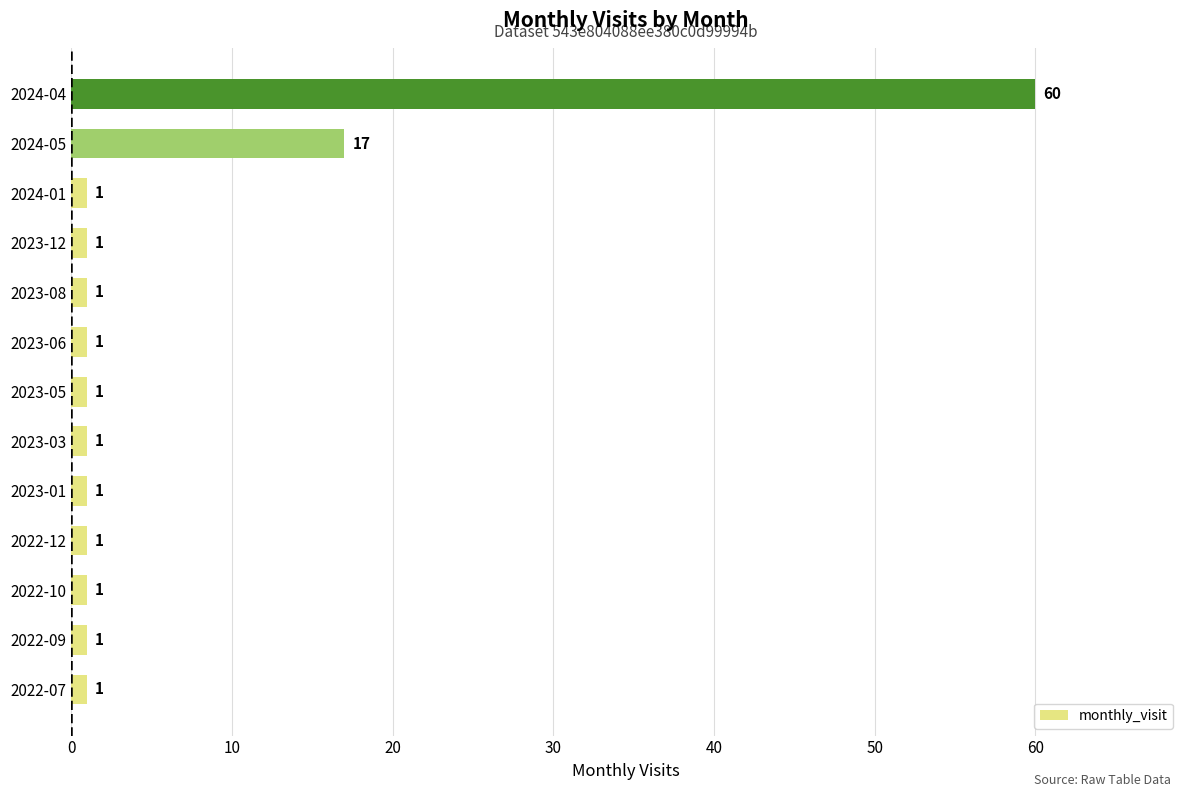

What is the sum of all values?

88